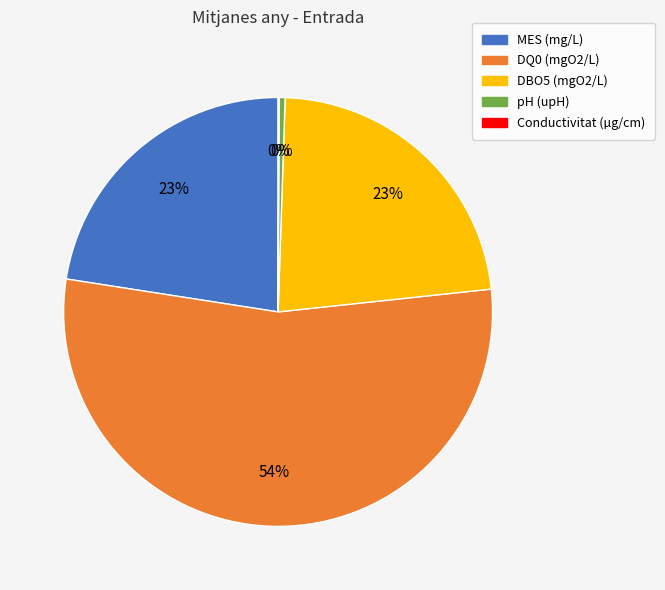

Between pH (upH) and DQ0 (mgO2/L), which is larger?

DQ0 (mgO2/L)